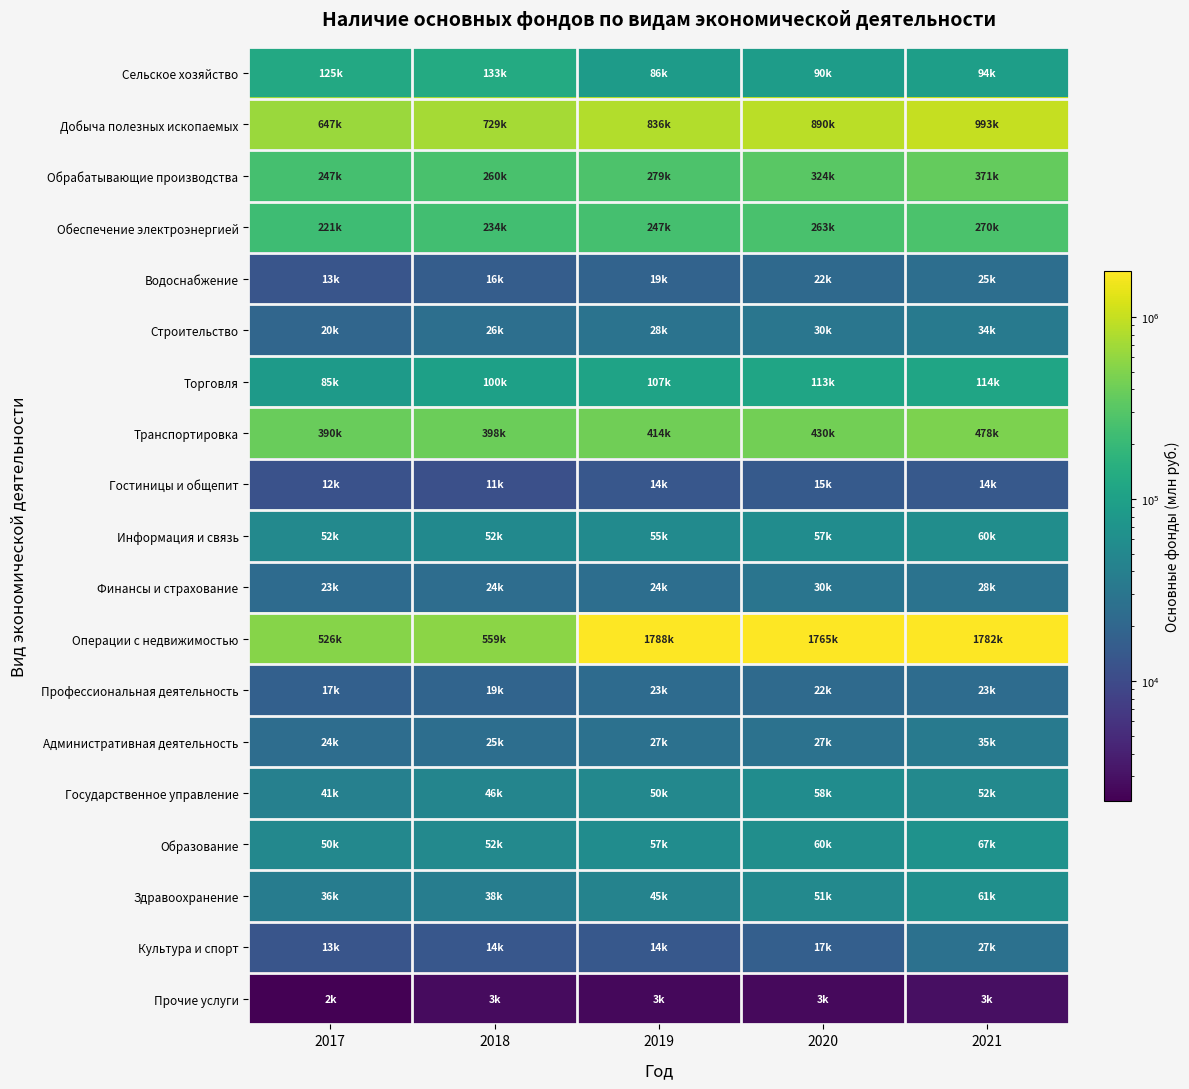

Which series changed the most between 2017 and 2019?

Операции с недвижимостью